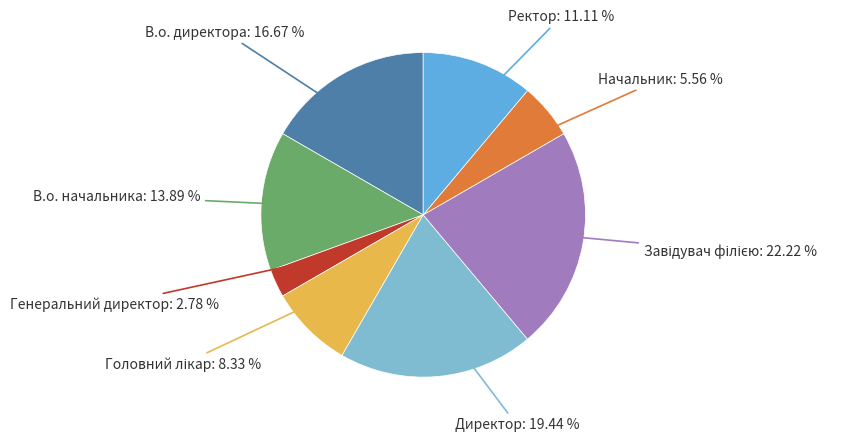

Is there any slice that represents more than half of the pie?

No